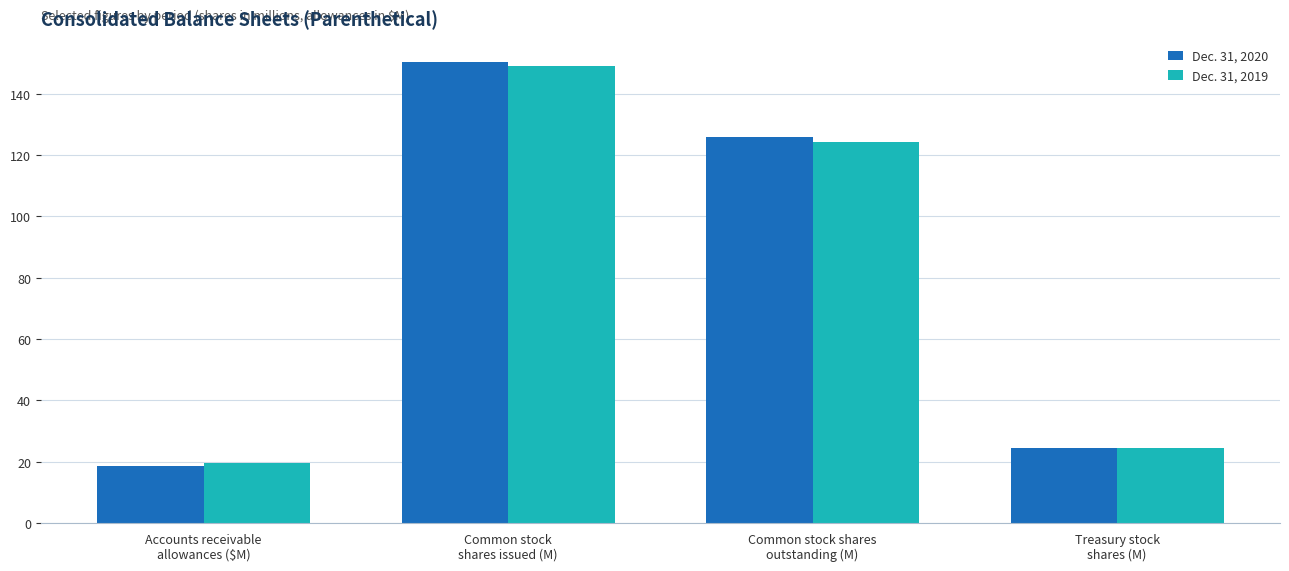

What is the highest value of the Dec. 31, 2020 series?

150.5